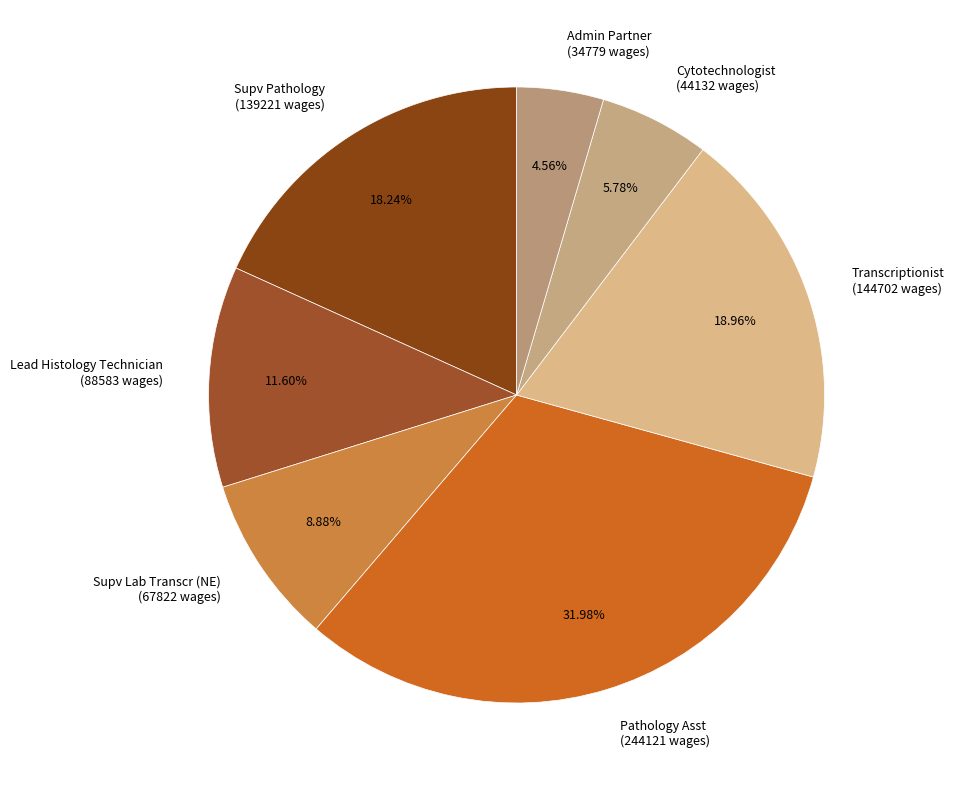

Combined, what portion of the pie is Lead Histology Technician and Cytotechnologist?

17.4%